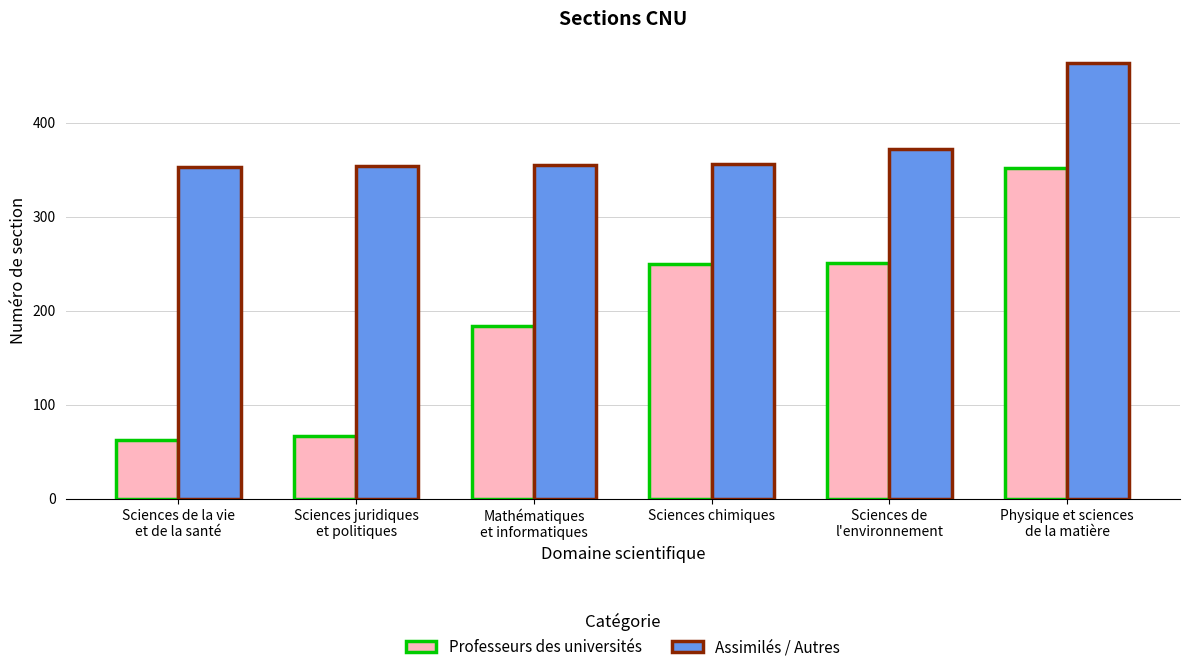

Between Mathématiques
et informatiques and Physique et sciences
de la matière, which series saw the biggest shift?

Professeurs des universités